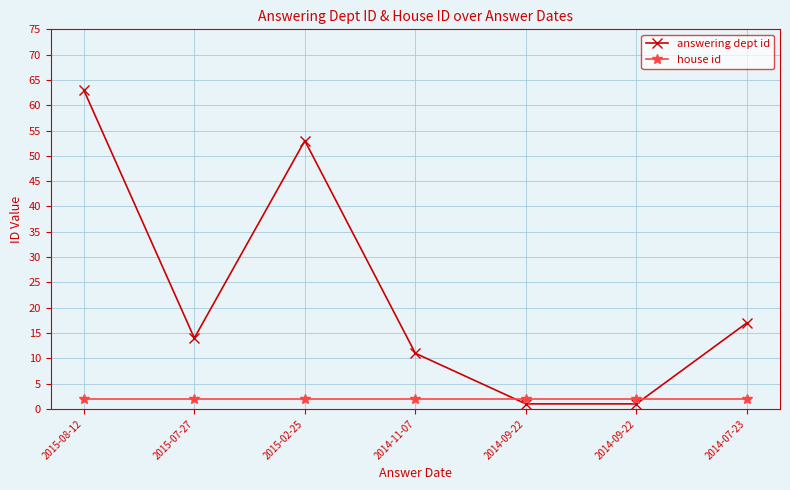

Count the number of data series in this chart.

2